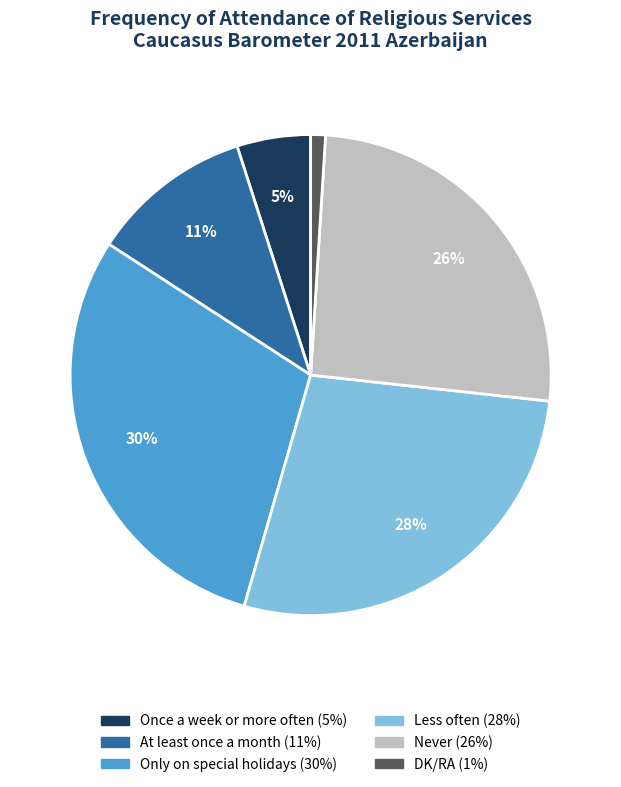

To the nearest percent, what portion does Once a week or more often represent?

5%